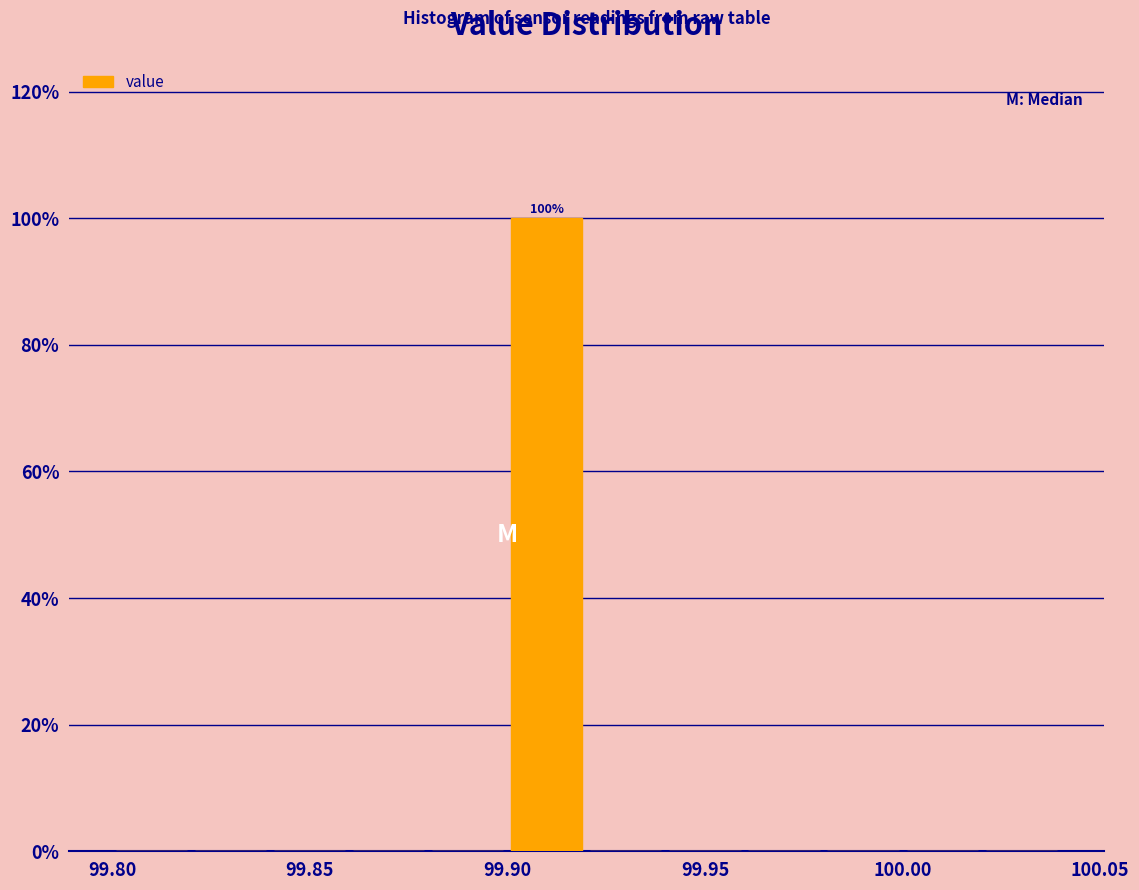

Over which range of the x-axis is the bar tallest?

99.90 to 99.92